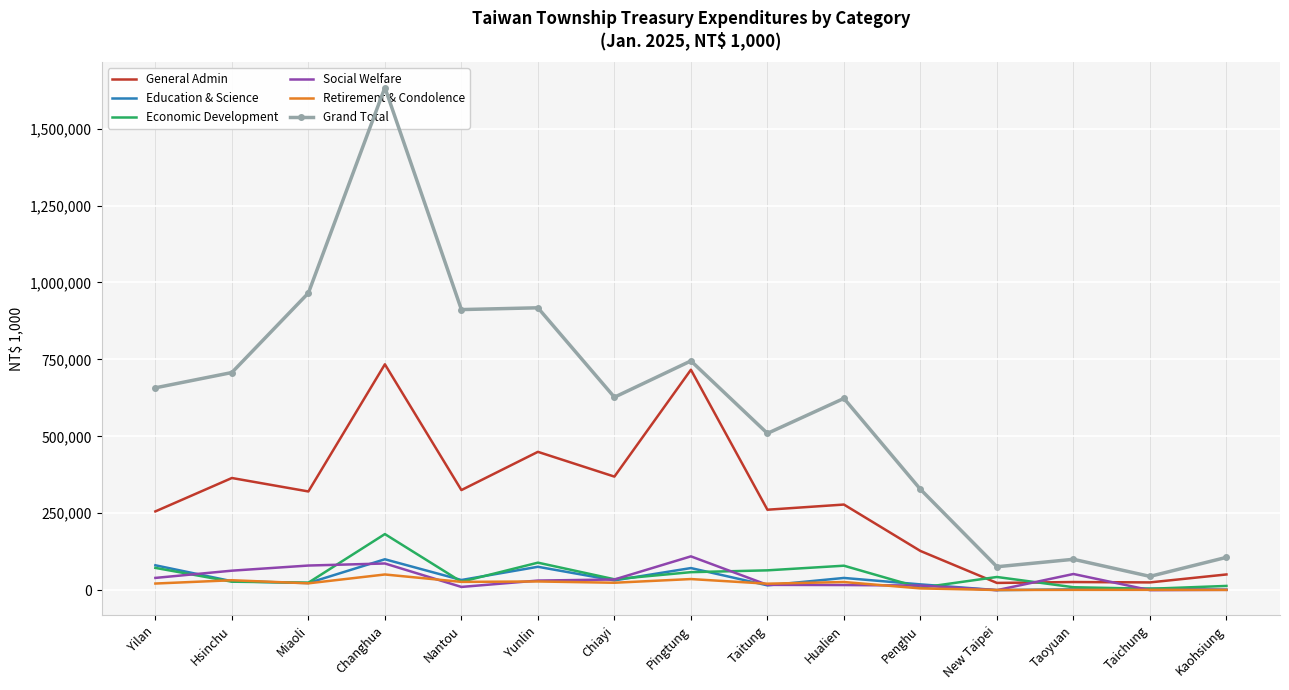

Which series has the widest spread of values?

Grand Total